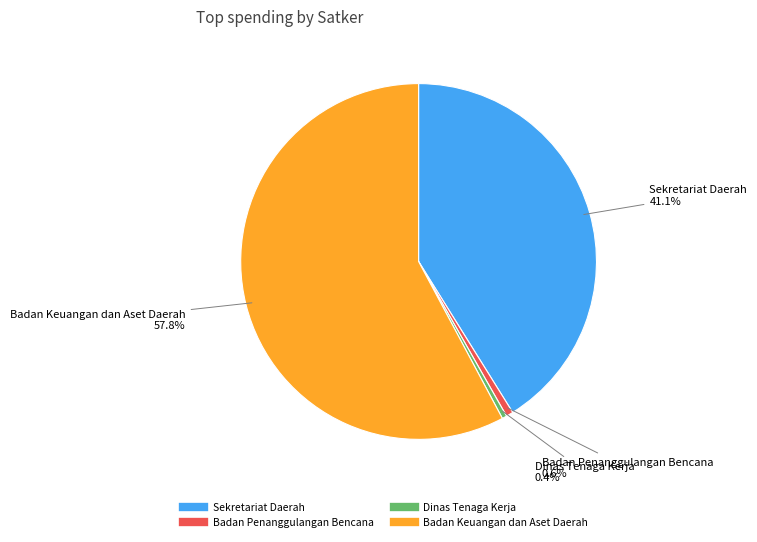

Is there a majority slice in this chart?

Yes